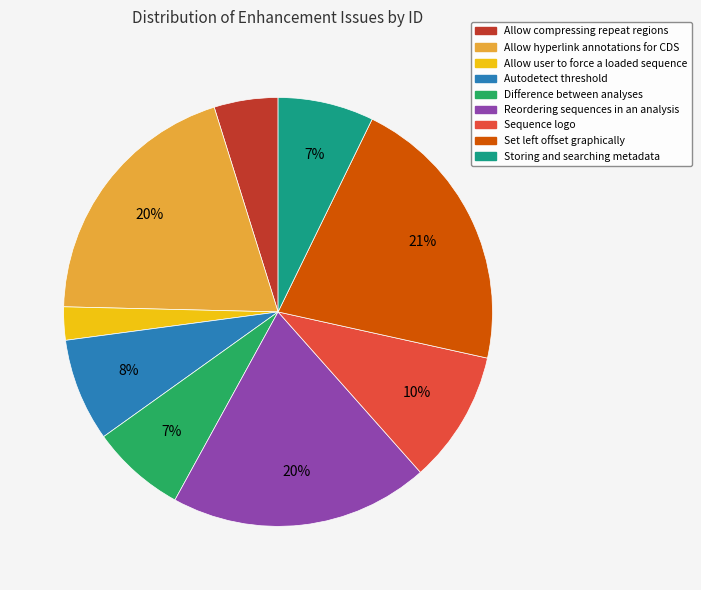

Is there any slice that represents more than half of the pie?

No